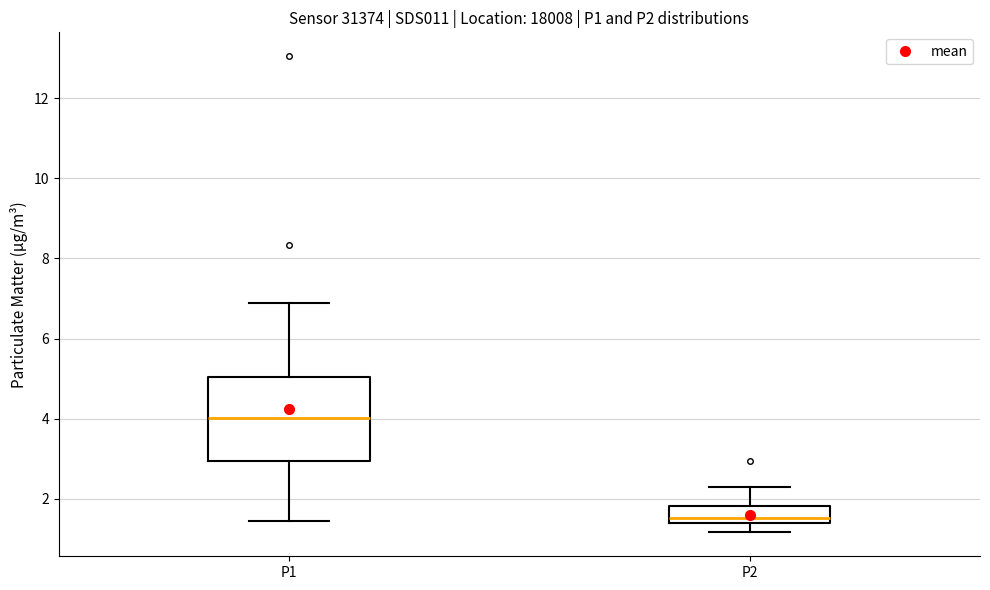

Reading left to right, read every box against the y-axis: the position of its median line, the range the box covers, and the ends of its whiskers. The values are not printed on the chart, so give them approximately, as read against the axis.

P1: median 4.0, box 3.0 to 5.0, whiskers 1.4 to 7.0
P2: median 1.6, box 1.4 to 1.8, whiskers 1.2 to 2.4